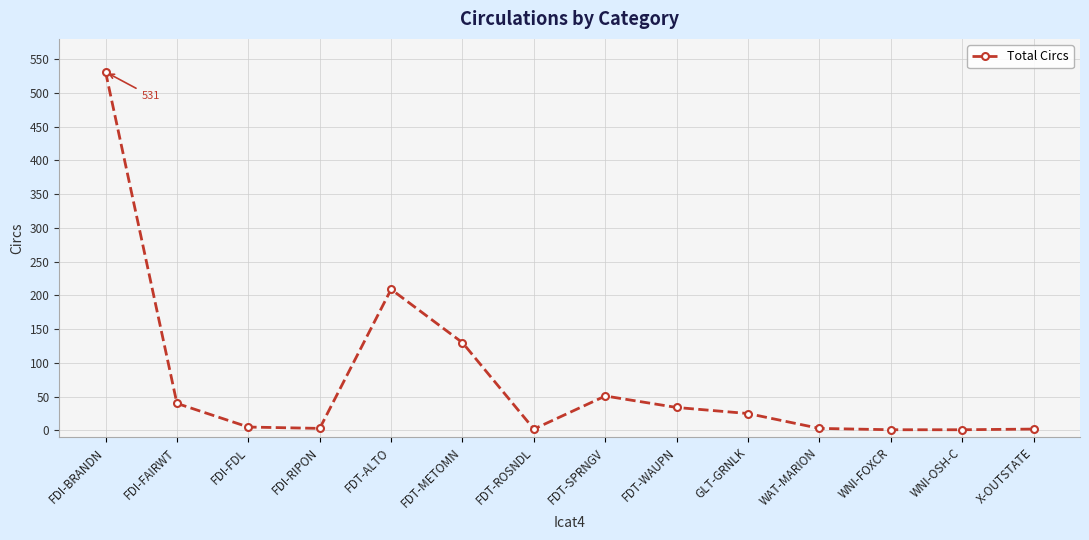

What is the sum of all values?

1037